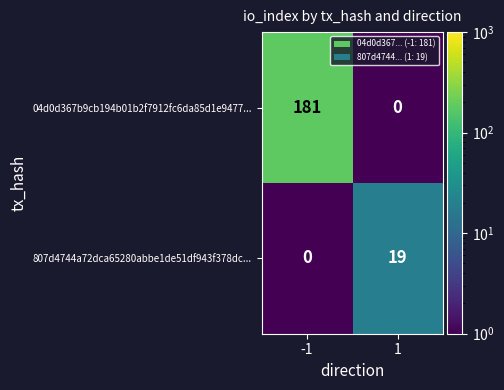

Reading left to right, extract all data points from this chart.

04d0d367b9cb194b01b2f7912fc6da85d1e9477...: 181	0
807d4744a72dca65280abbe1de51df943f378dc...: 0	19